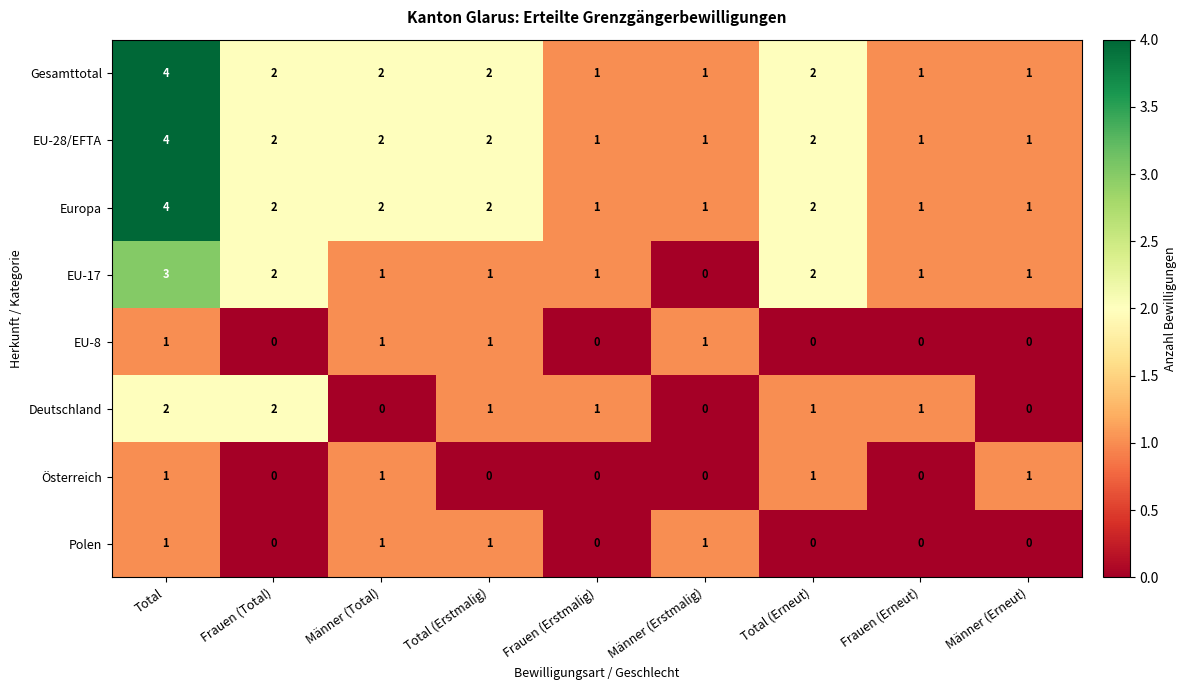

What is the sum of all EU-28/EFTA values?

16